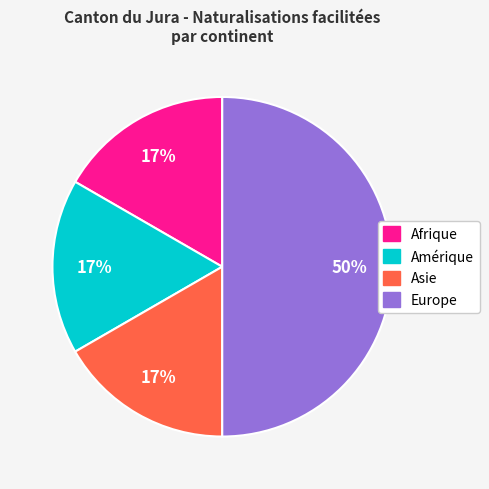

To the nearest percent, what portion does Afrique represent?

17%